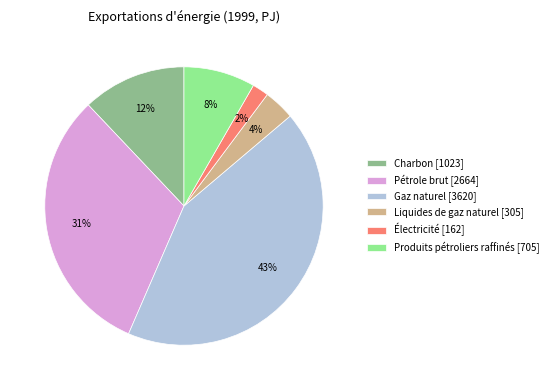

What is the smallest slice in the pie chart?

Électricité